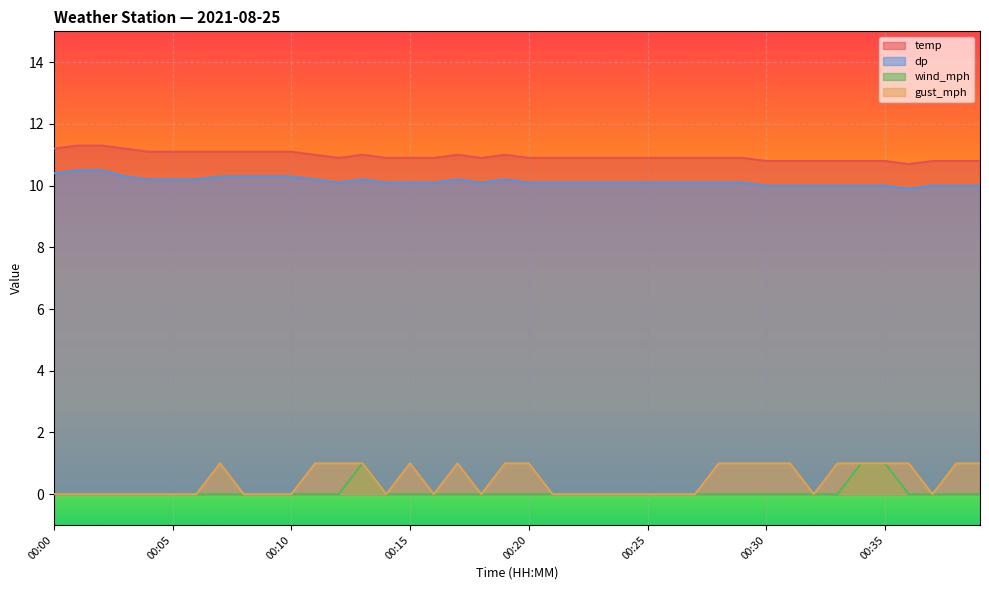

Which series changed the most between 00:18 and 00:19?

gust_mph